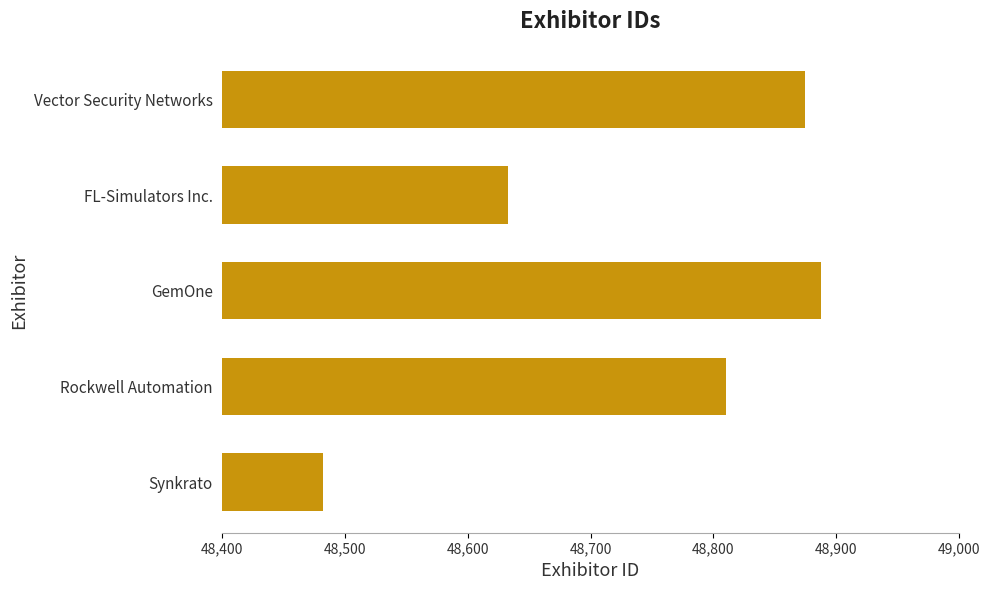

Are the bars horizontal?

Yes